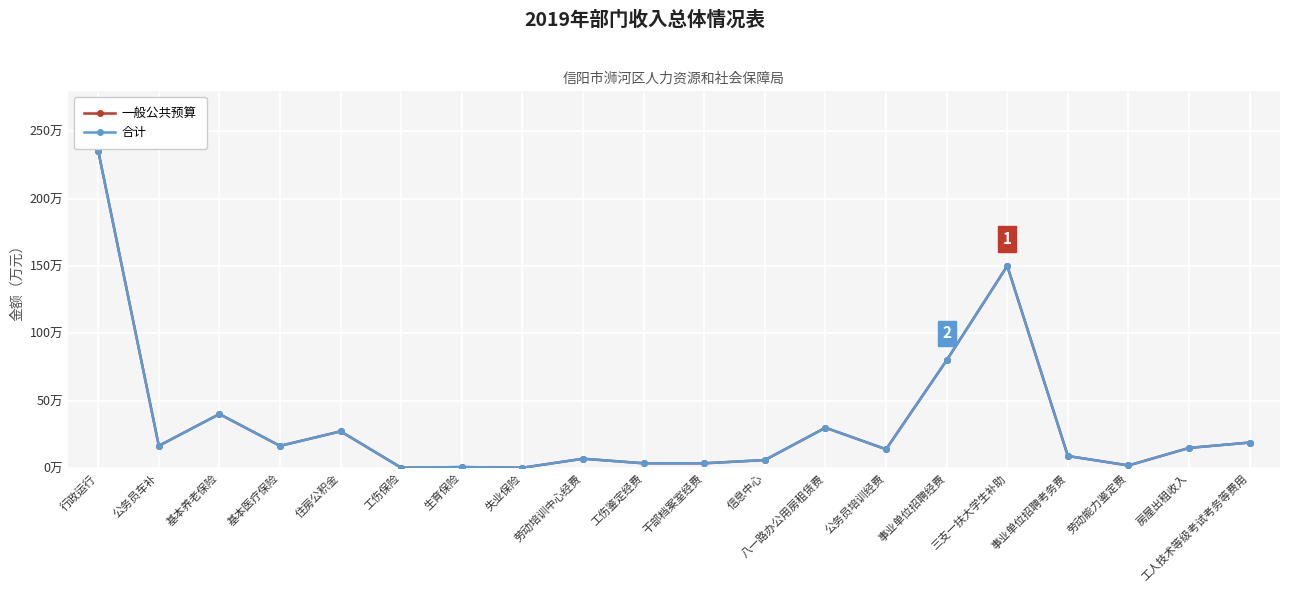

What is the difference between the maximum and minimum values in the 合计 series?

235.1